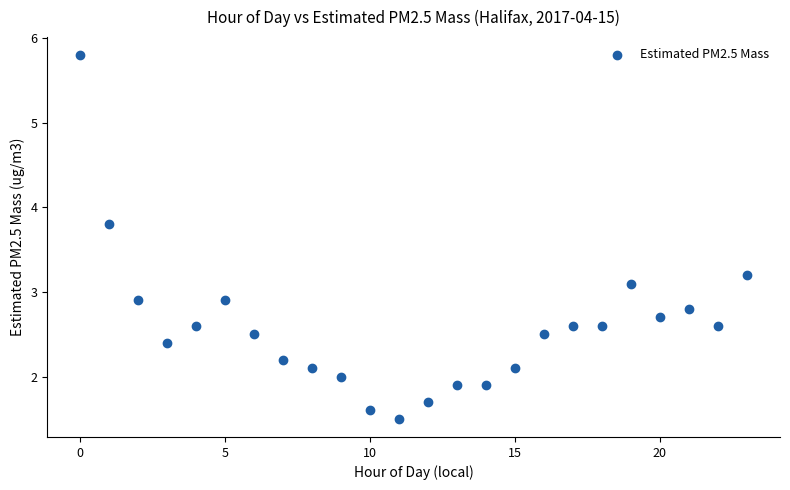

What is the range of Y values (max minus min)?

4.3